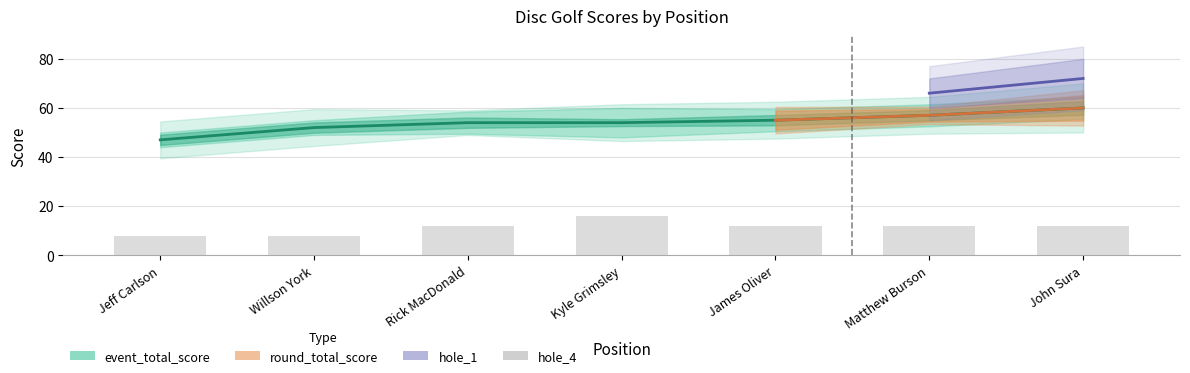

What is the label of the 6th bar from the right?

Willson York